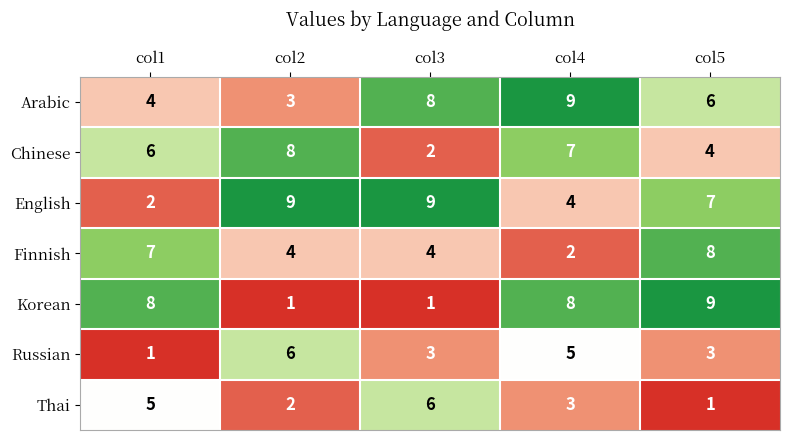

At how many categories does at least one series exceed 1?

5